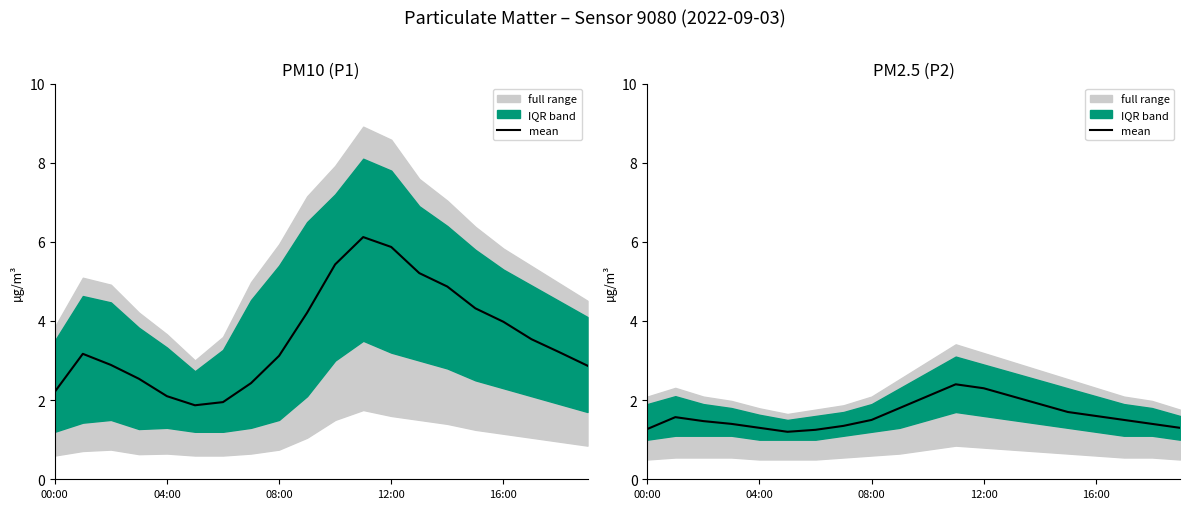

Does the chart display data point markers on the line(s)?

No